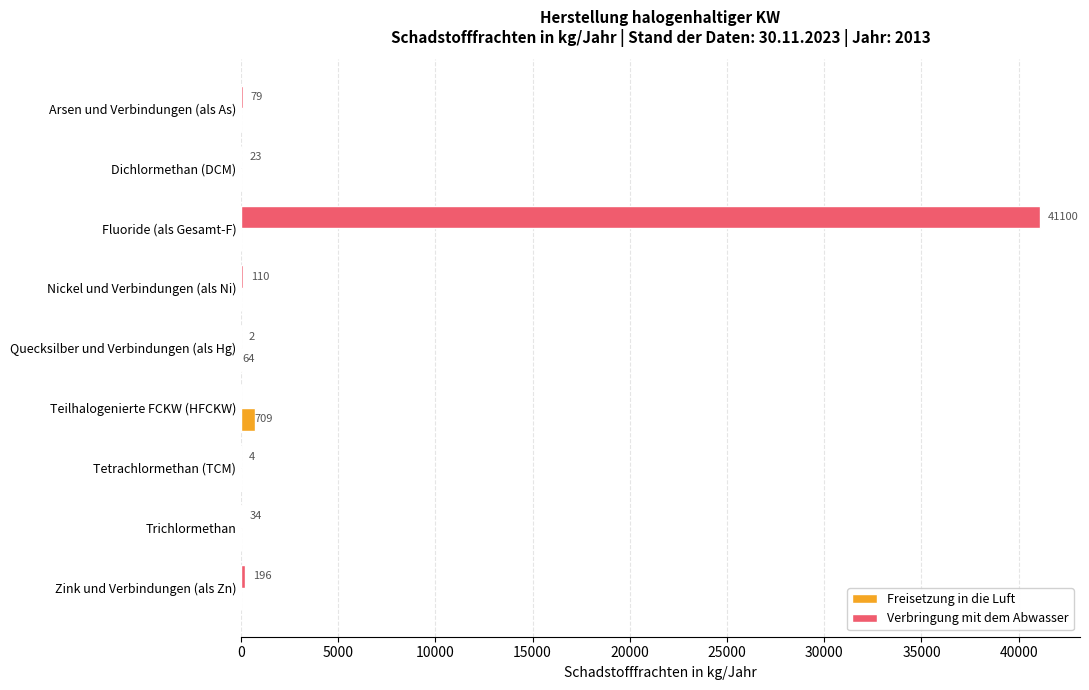

What is the average value of the Freisetzung in die Luft series?

86